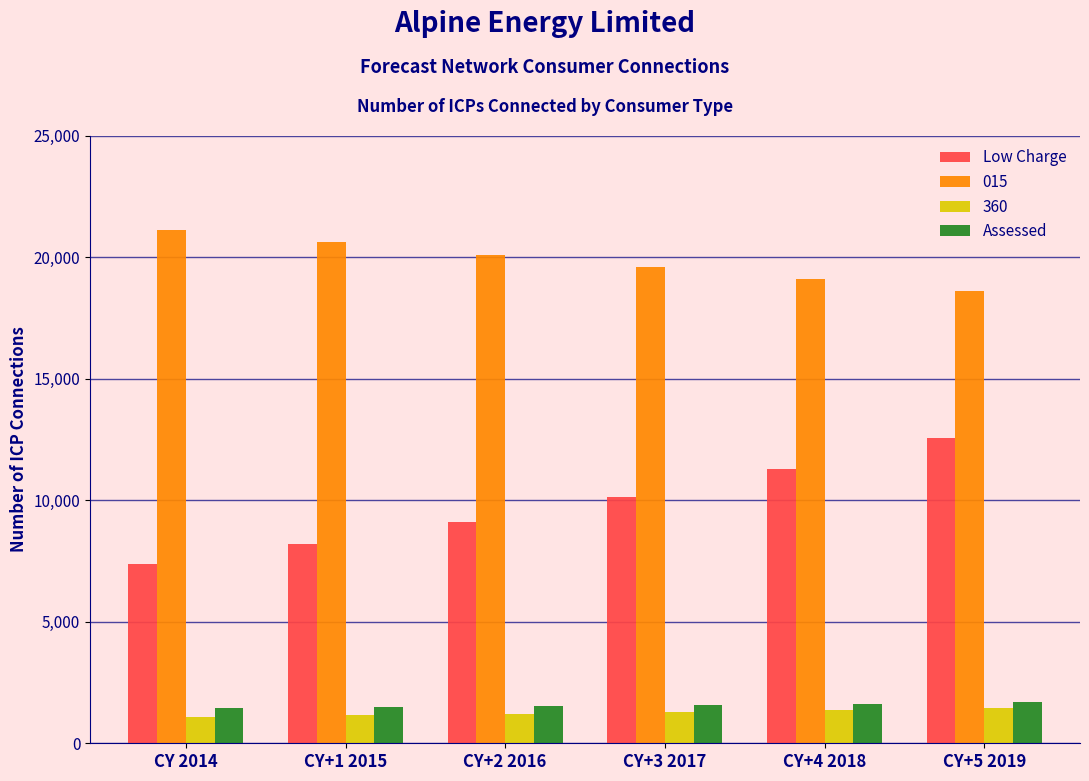

What is the spread (max minus min) of values at CY+2 2016?

18866.6